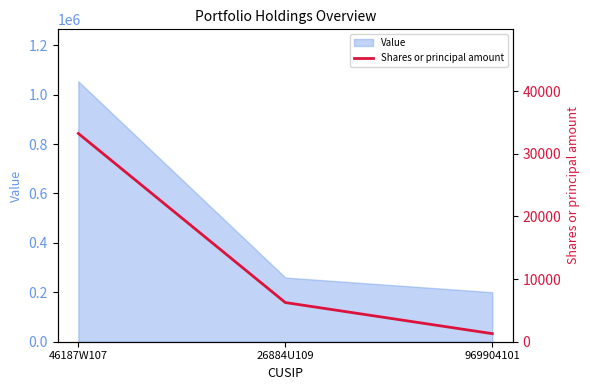

Does the chart display data point markers on the line(s)?

No